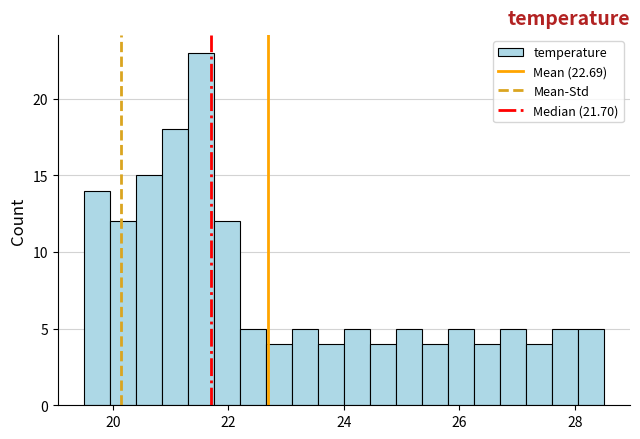

Around what value on the x-axis is the tallest bar? Give the approximate position of its centre, as read against the axis.

21.6